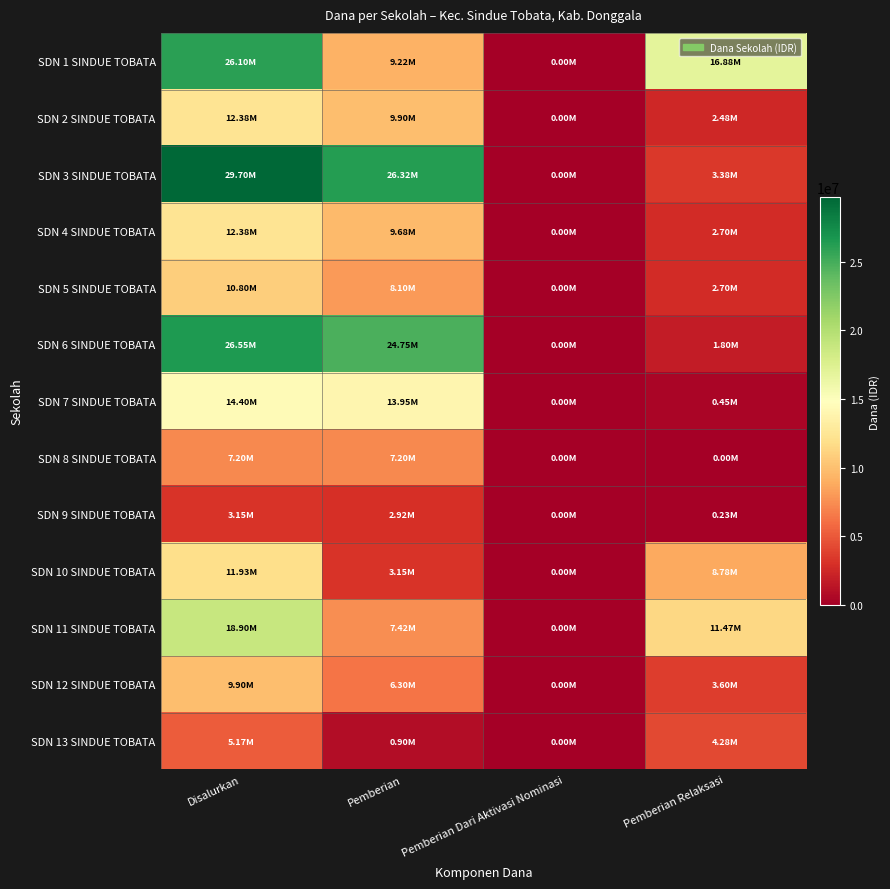

Which series has the widest spread of values?

SDN 3 SINDUE TOBATA